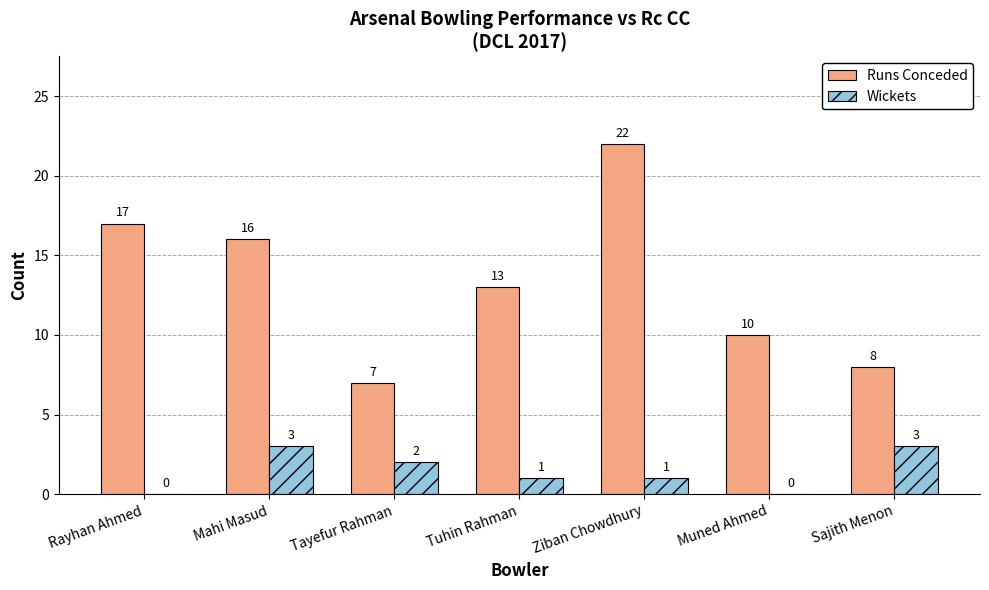

What is the sum of the Runs Conceded values at Tayefur Rahman and Sajith Menon?

15